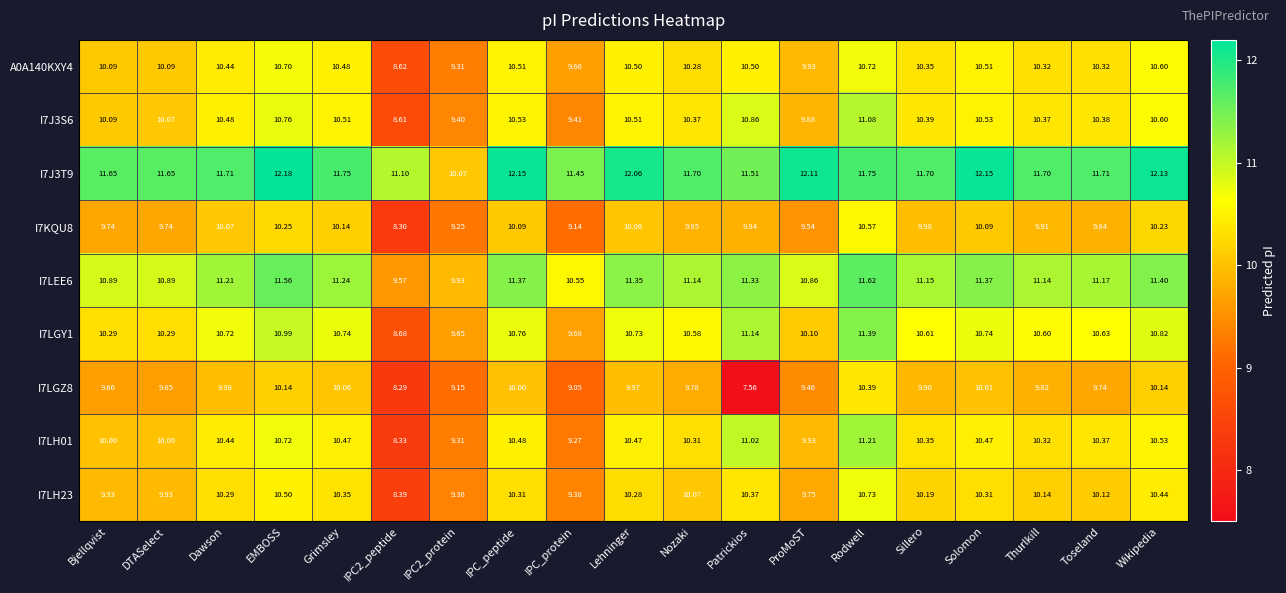

At which category does the chart reach its peak across all series?

EMBOSS